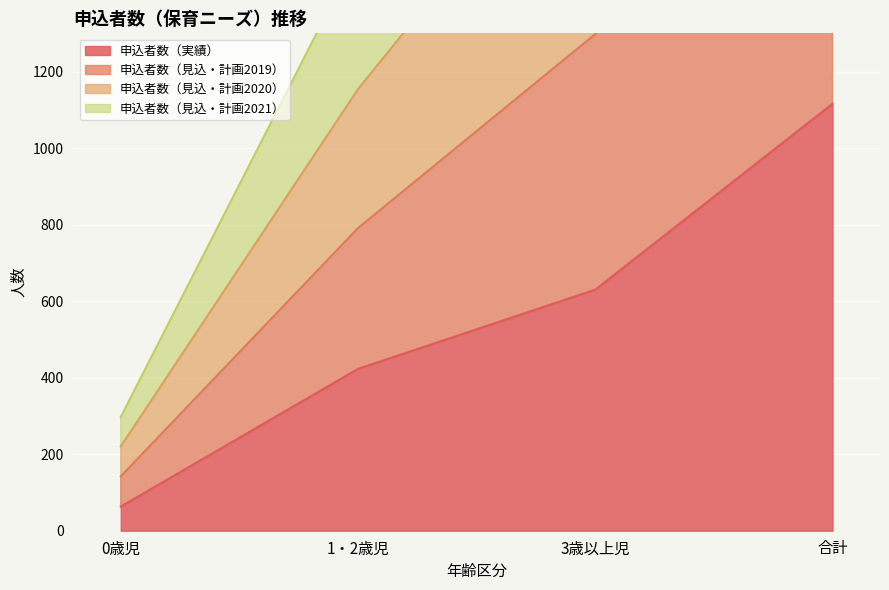

What is the lowest value of the 申込者数（実績） series?

63